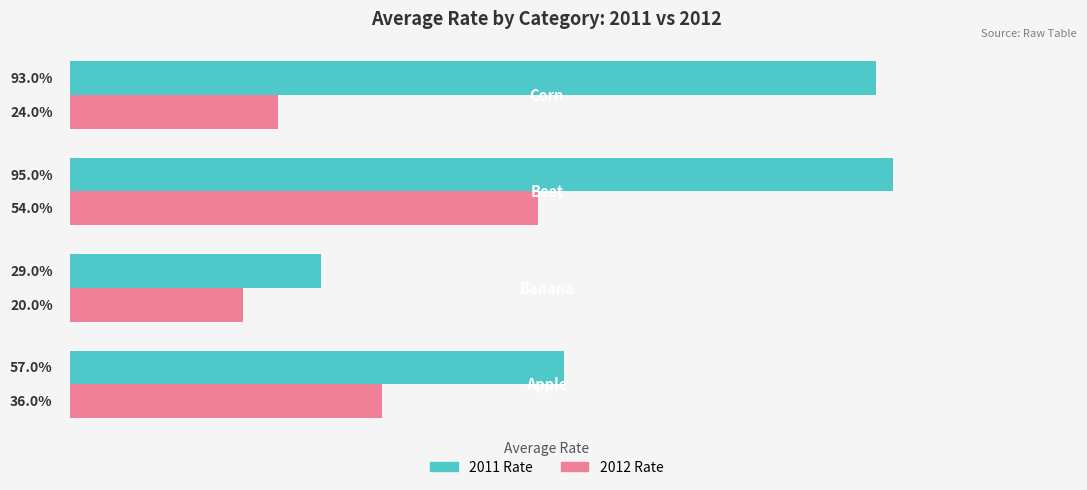

What is the value of the 2011 Rate bar at the 4th from the left?

0.9